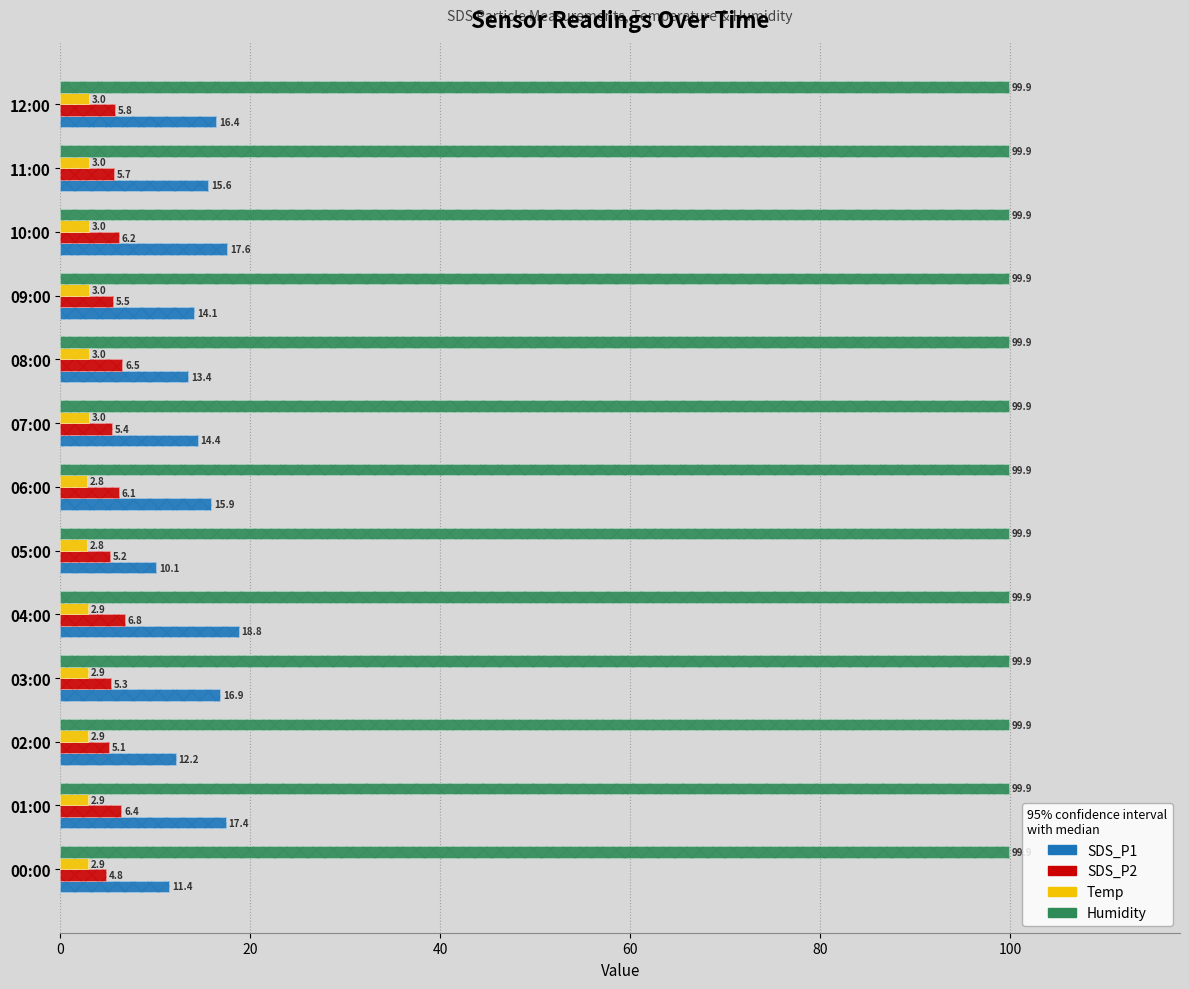

How many values in the SDS_P2 series exceed 5?

12